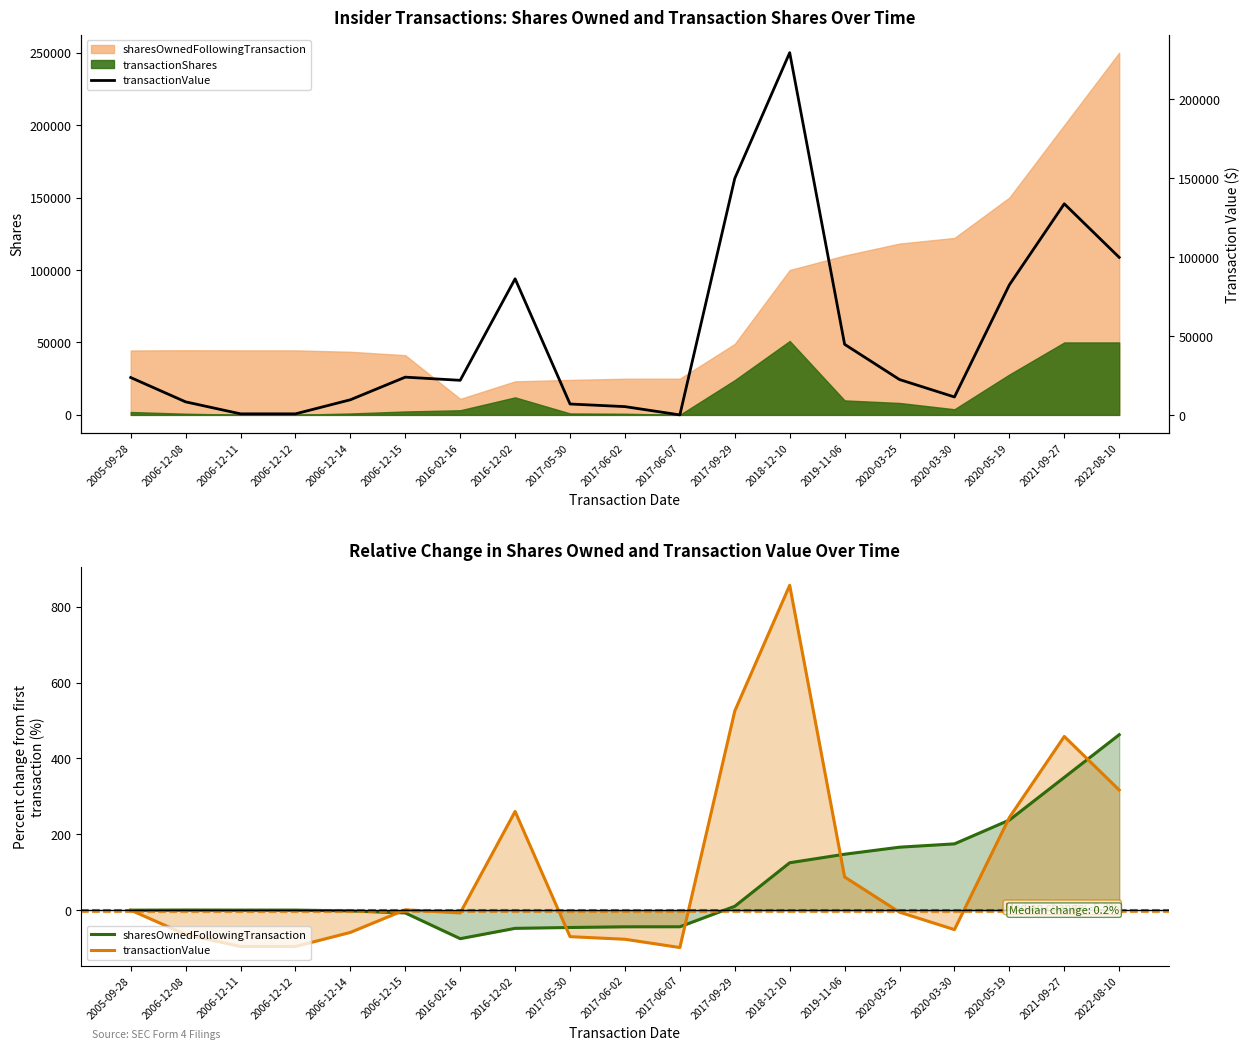

What is the lowest value of the transactionValue series?

364.0